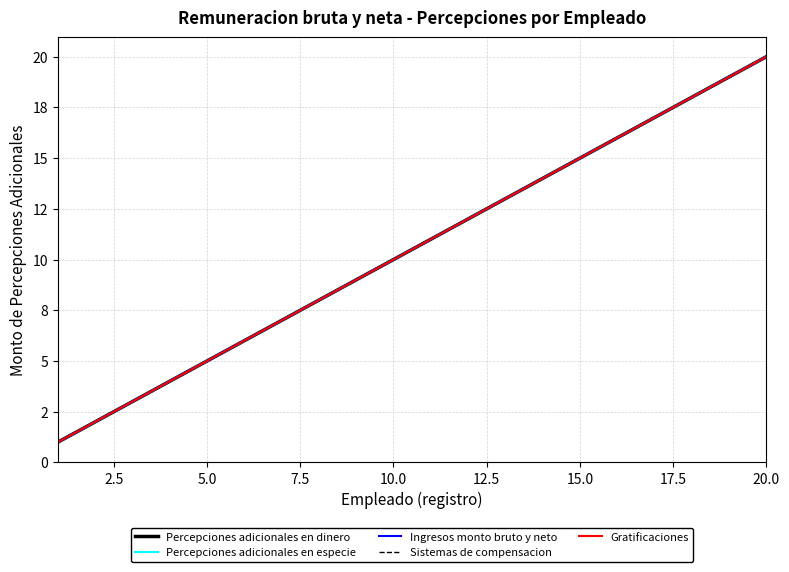

What is the difference between the maximum and second lowest values in the Percepciones adicionales en dinero series?

18